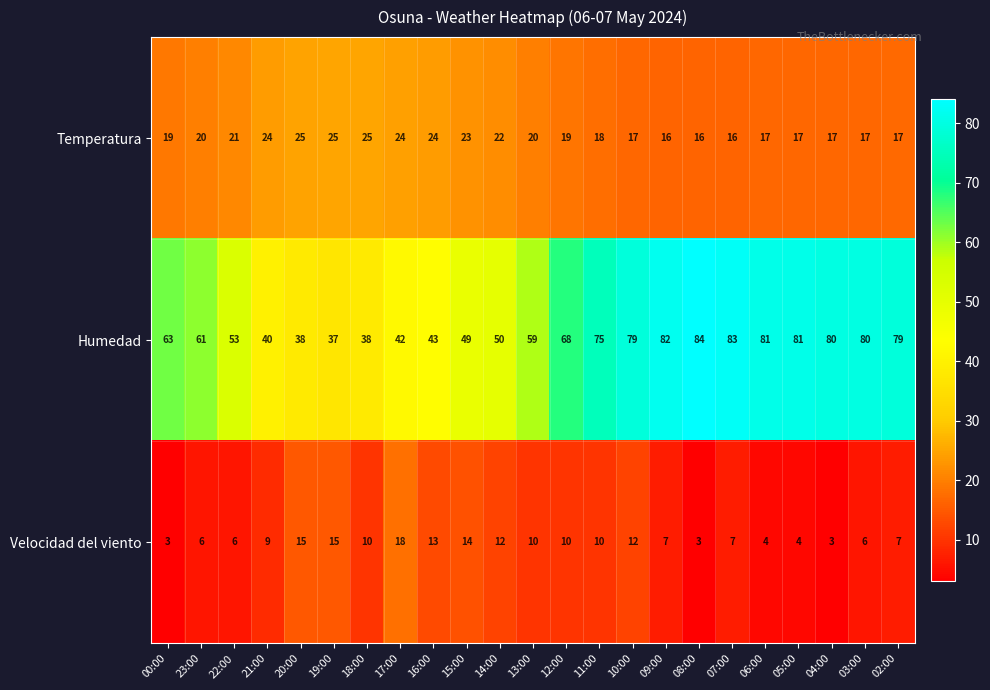

Rank the series by their maximum value, from lowest to highest.

Velocidad del viento, Temperatura, Humedad